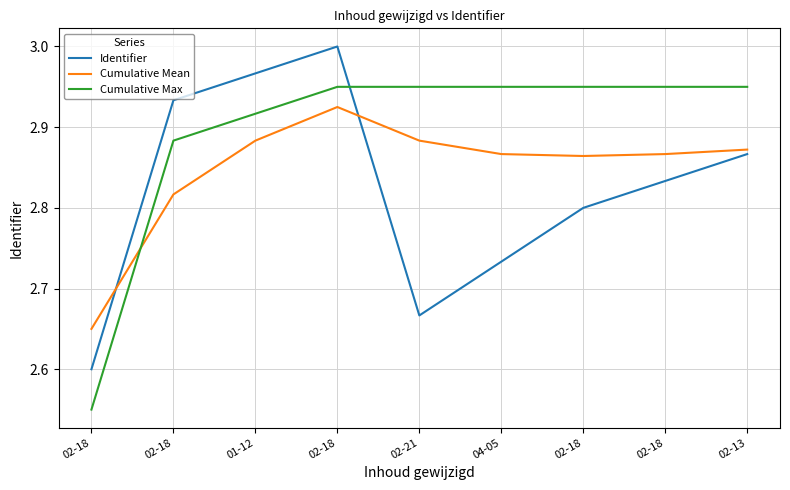

How many interior local valleys does the Identifier series have?

1